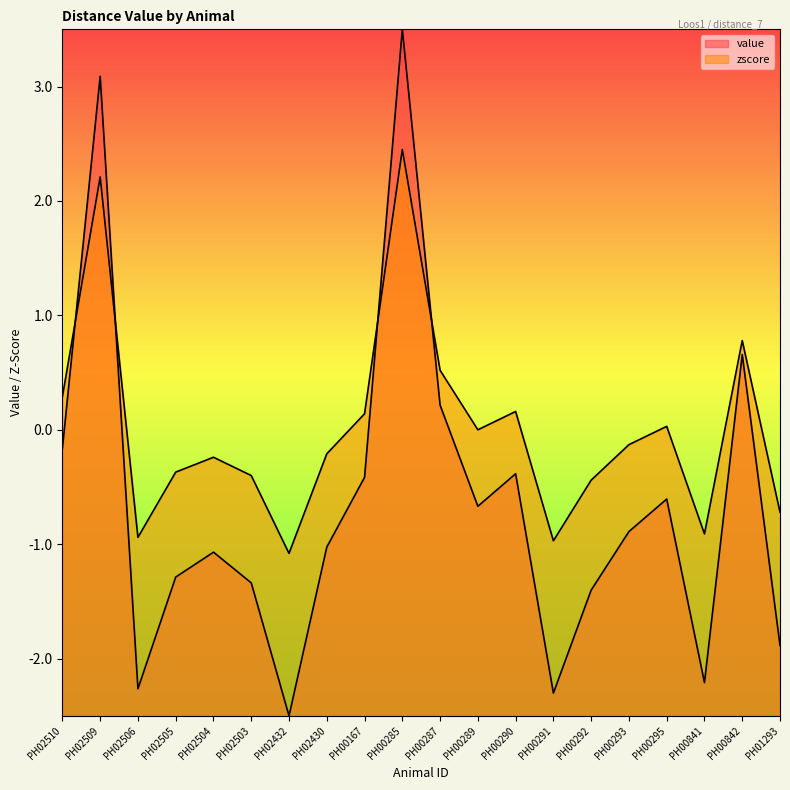

Which series ends up on top after the final intersection of zscore and value?

zscore